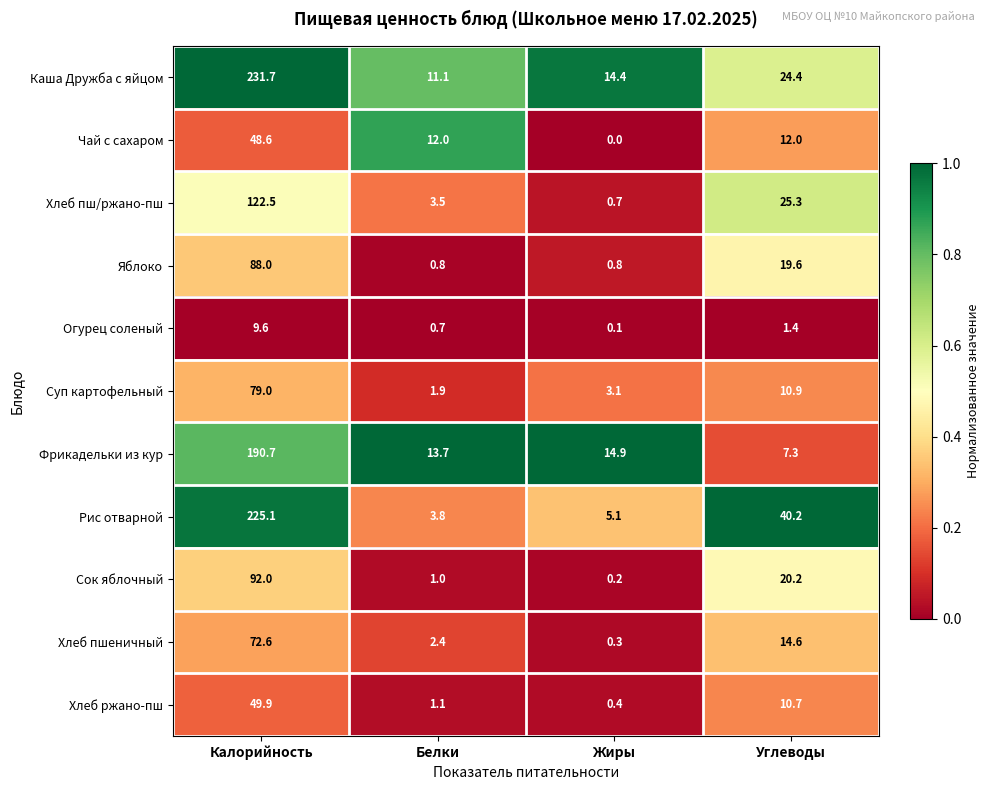

Where is Огурец соленый nearest to the value 4?

Углеводы